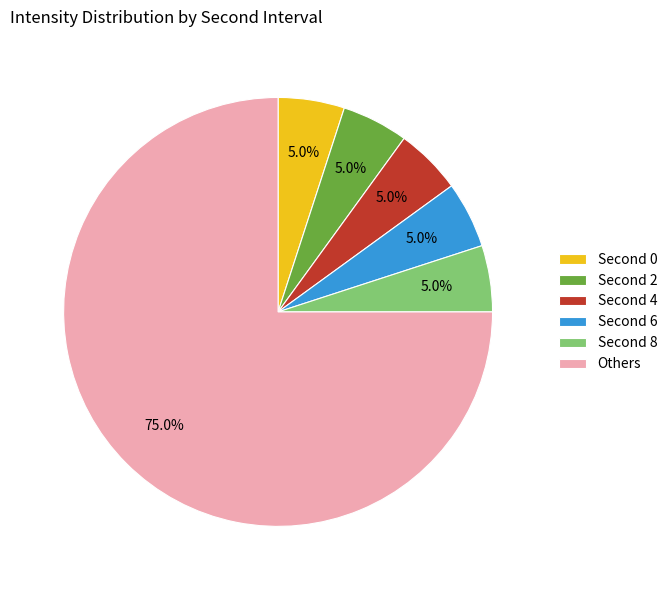

How many slices are in this pie chart?

6